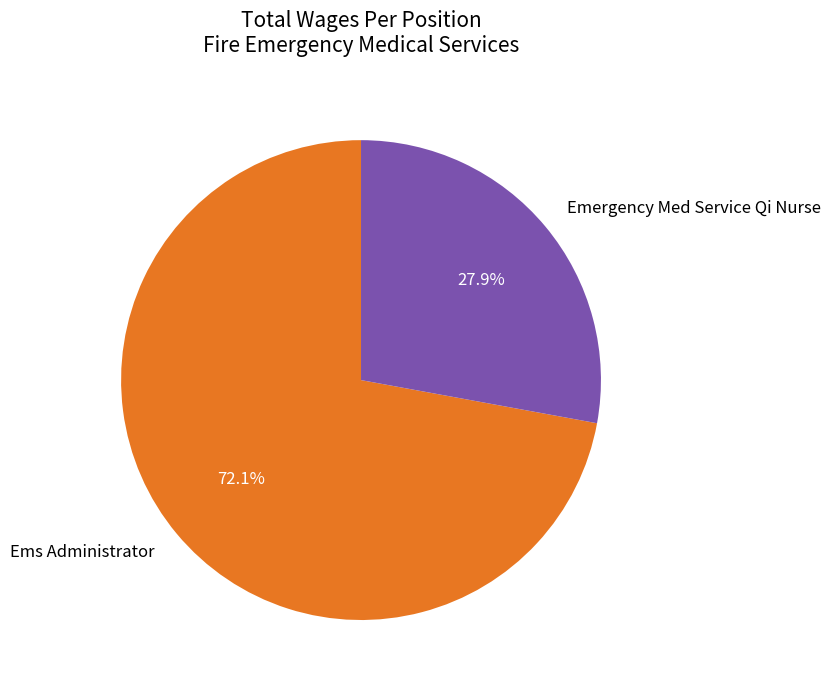

Approximately how many times larger is the value at Emergency Med Service Qi Nurse compared to Ems Administrator?

0.4